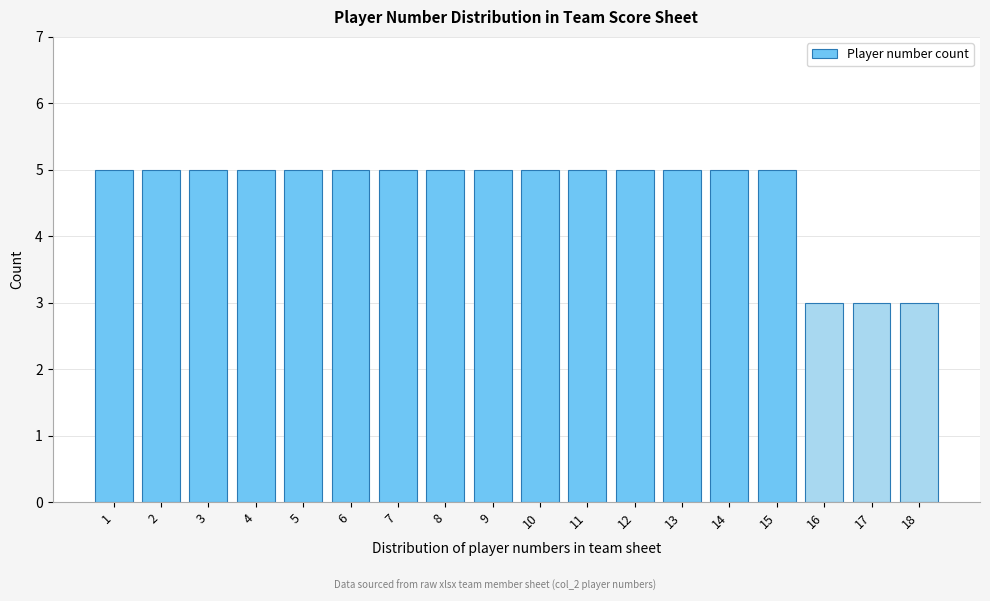

Reading right to left, list all the values displayed in this chart.

18=3	17=3	16=3	15=5	14=5	13=5	12=5	11=5	10=5	9=5	8=5	7=5	6=5	5=5	4=5	3=5	2=5	1=5